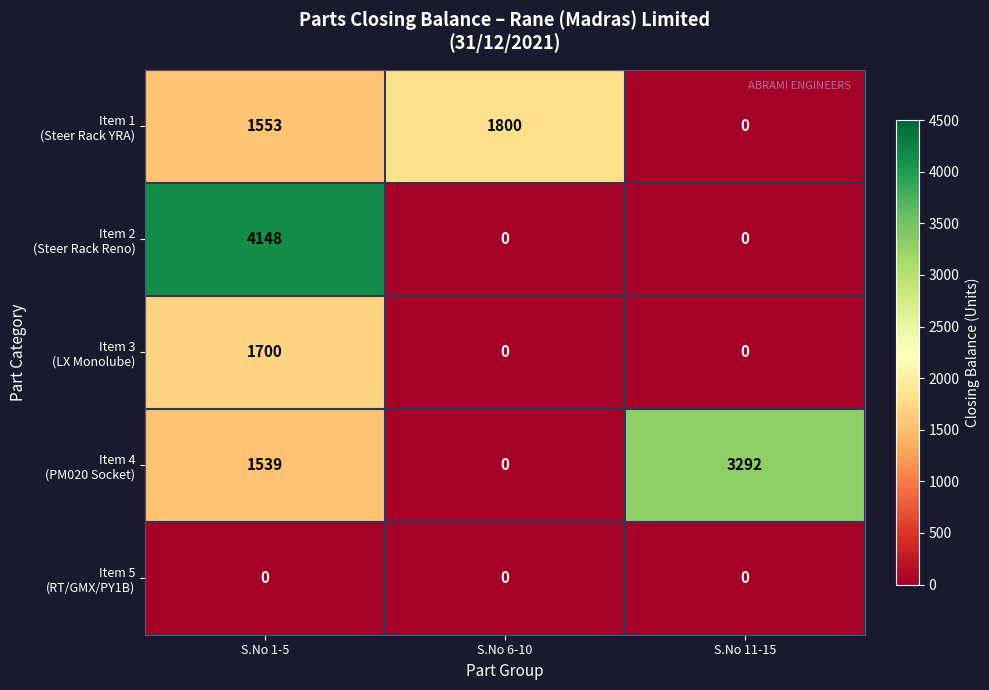

Count the number of categories in the chart.

3